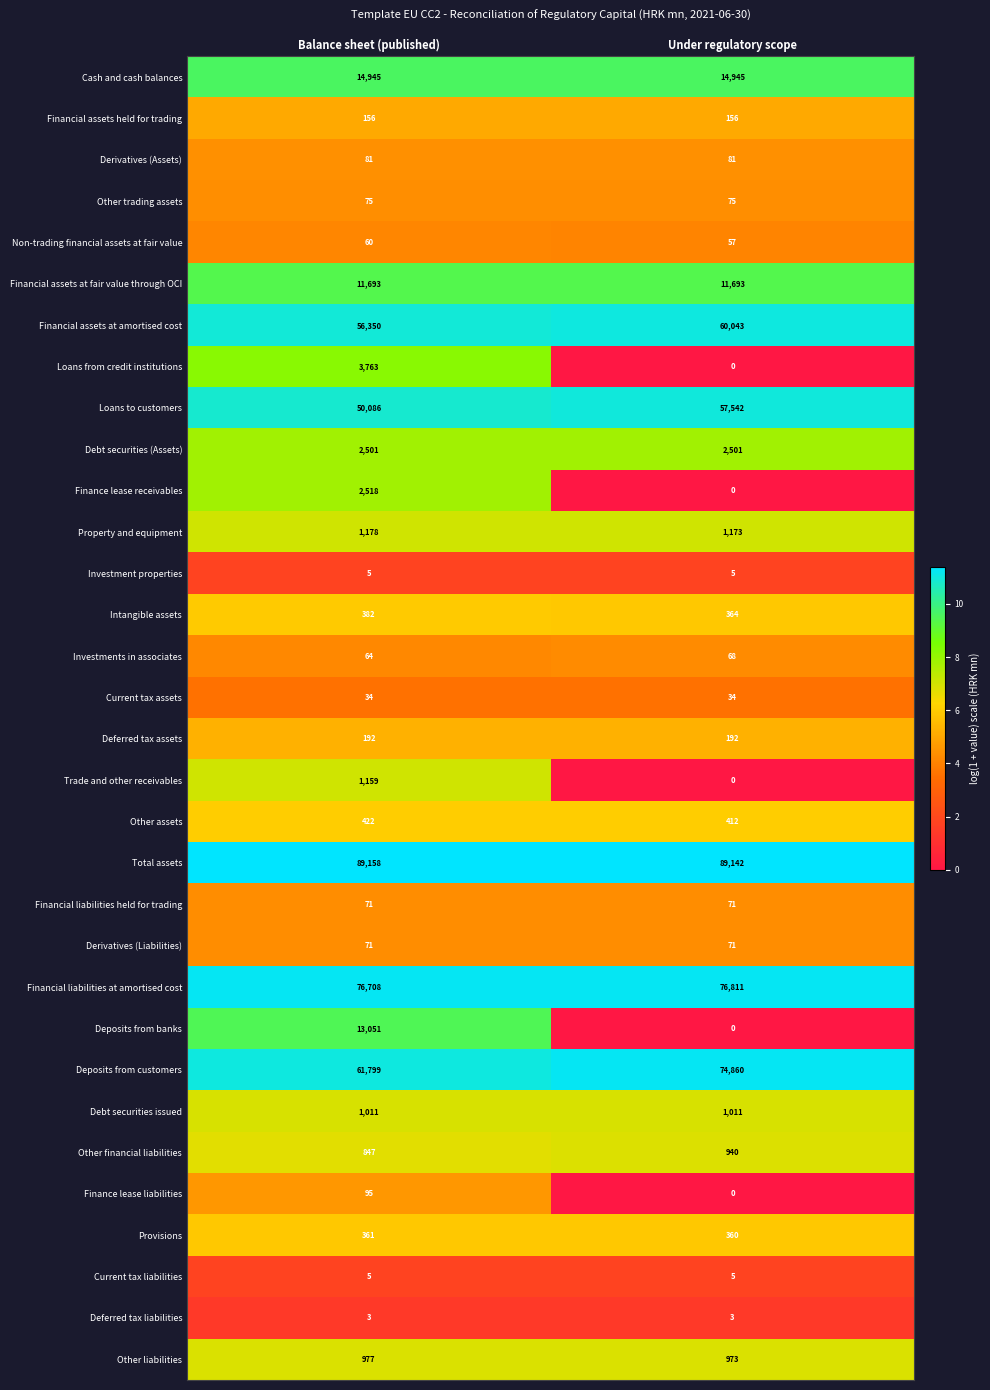

At which category is the sum across all series the highest?

Under regulatory scope